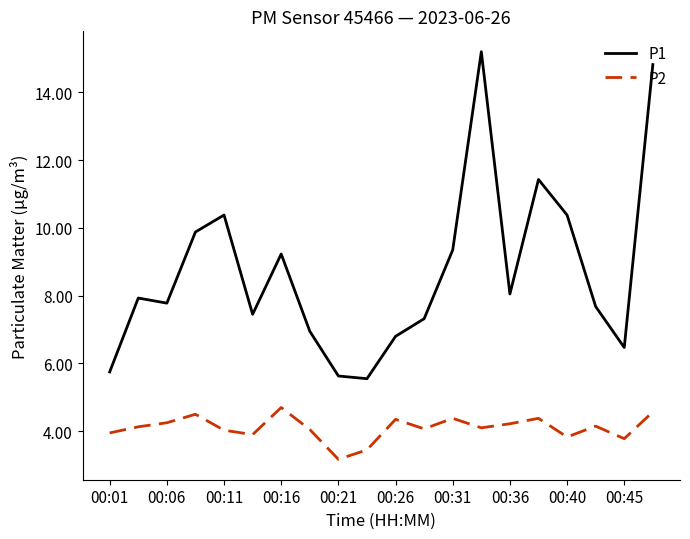

List the series in order of their peak value, lowest first.

P2, P1